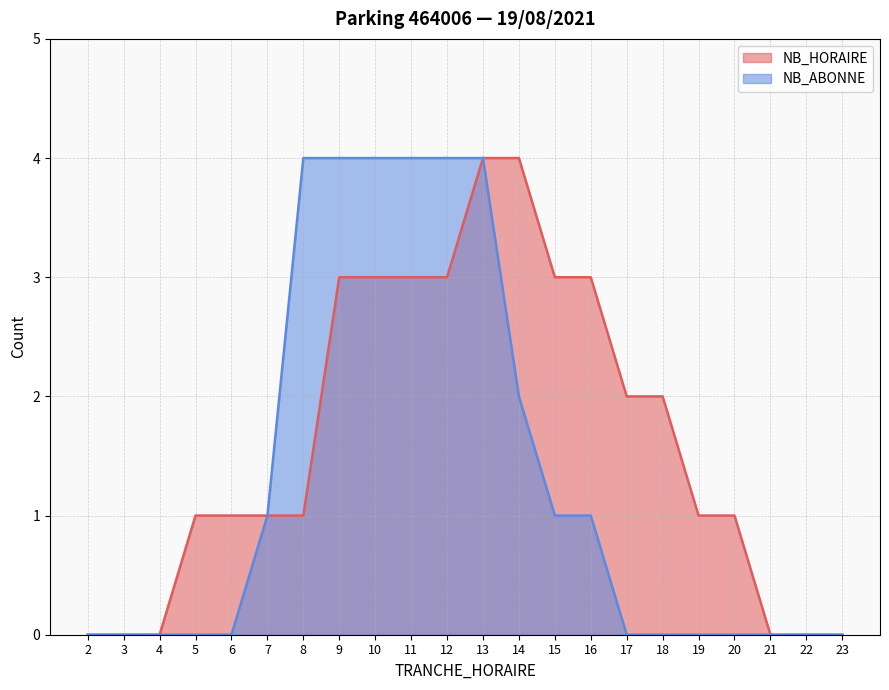

Which series changed the most between 14 and 23?

NB_HORAIRE